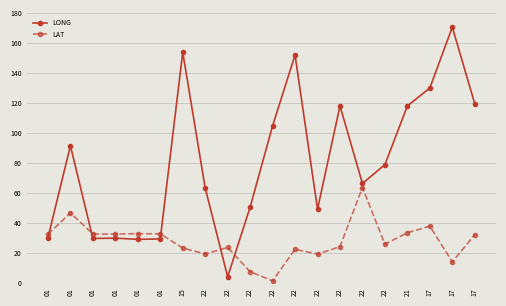

The LONG series shows 119.5 at 17. True or false?

True